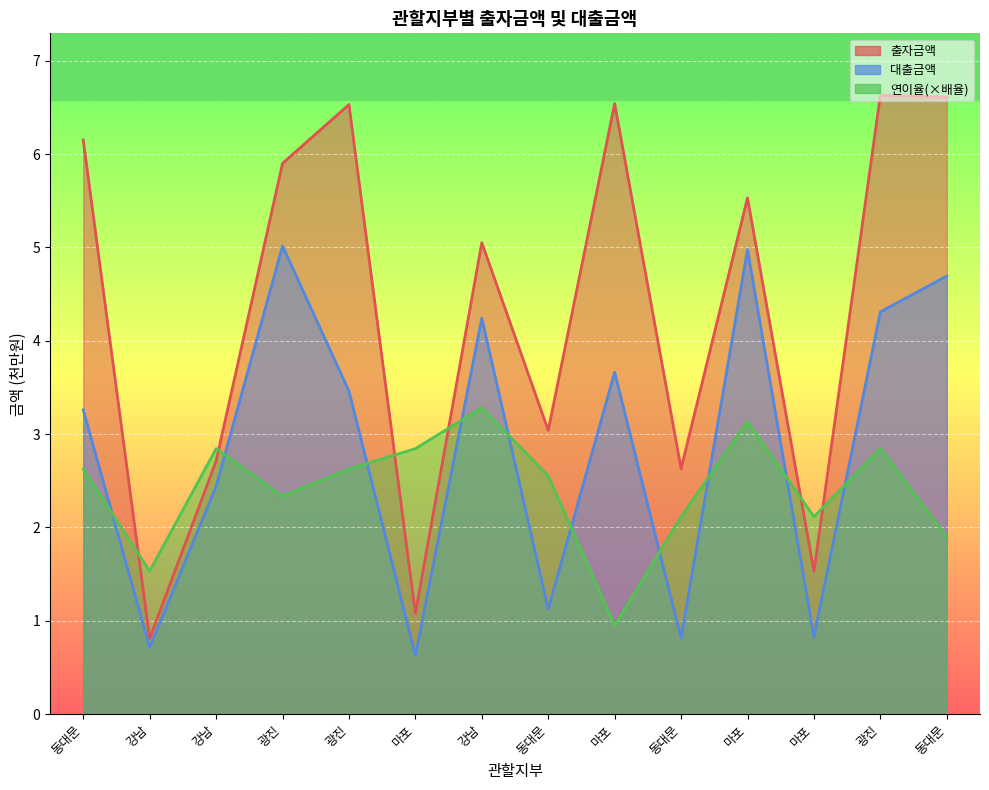

What is the average value of the 대출금액 series?

2.9